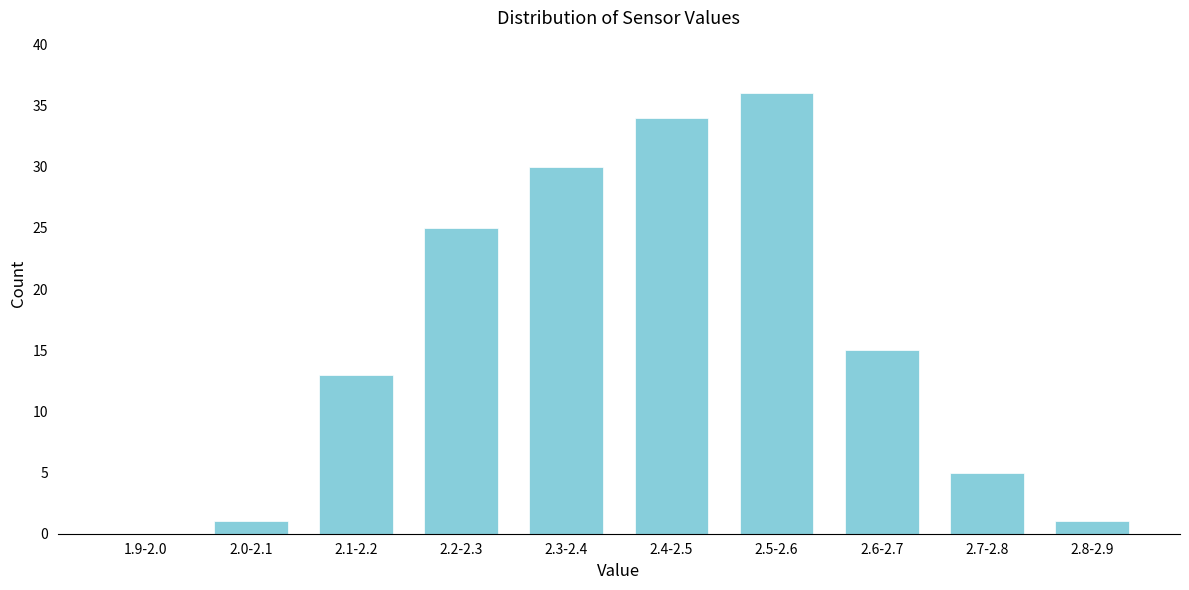

Reading left to right, list all the values displayed in this chart.

1.9-2.0=0	2.0-2.1=1	2.1-2.2=13	2.2-2.3=25	2.3-2.4=30	2.4-2.5=34	2.5-2.6=36	2.6-2.7=15	2.7-2.8=5	2.8-2.9=1